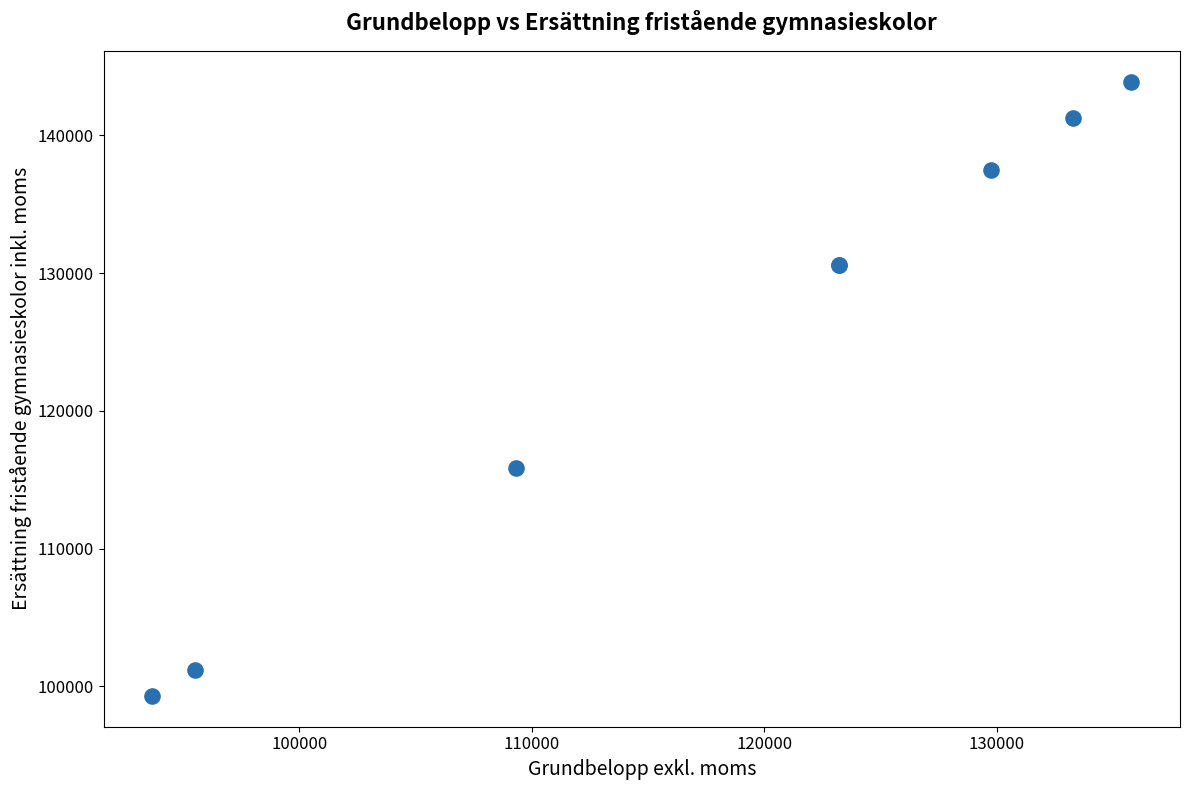

What Y value in the scatter plot is closest to 121606?

115852.9